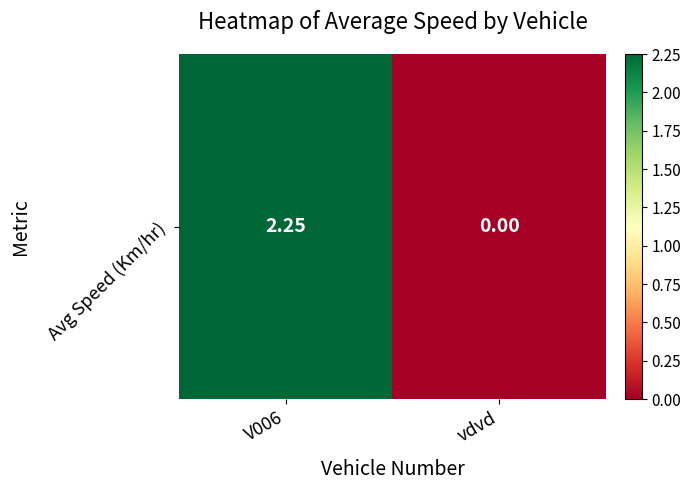

Rank the categories by value from highest to lowest.

V006, vdvd